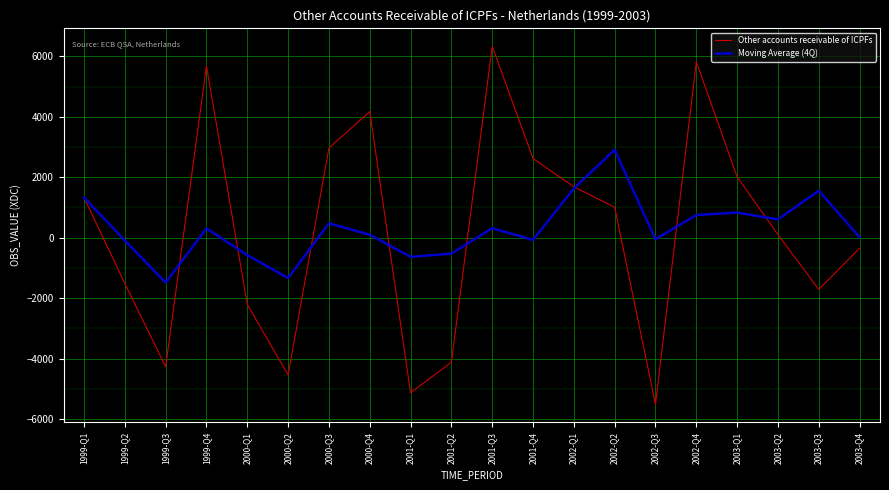

Does the chart display data point markers on the line(s)?

No